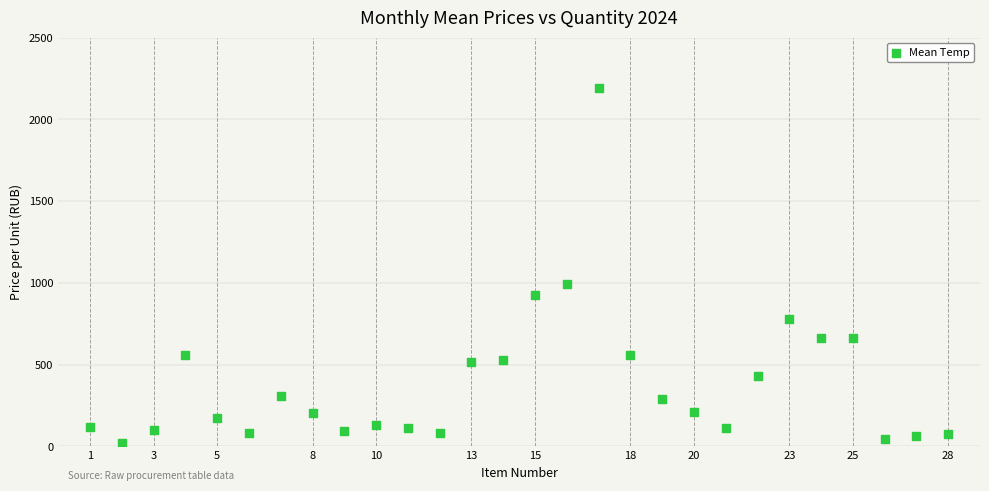

What is the range of X values (max minus min)?

27.0